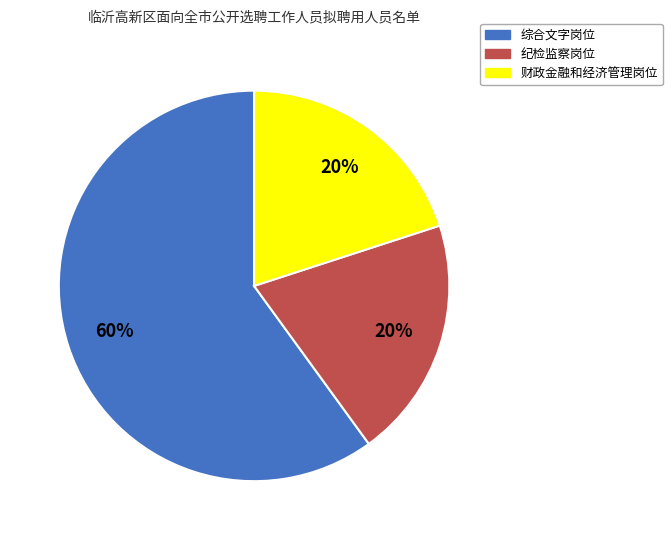

What is the majority slice?

综合文字岗位